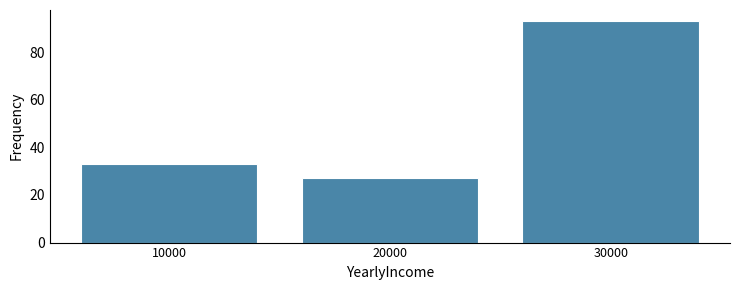

Over which range of the x-axis is the bar tallest?

25000 to 35000